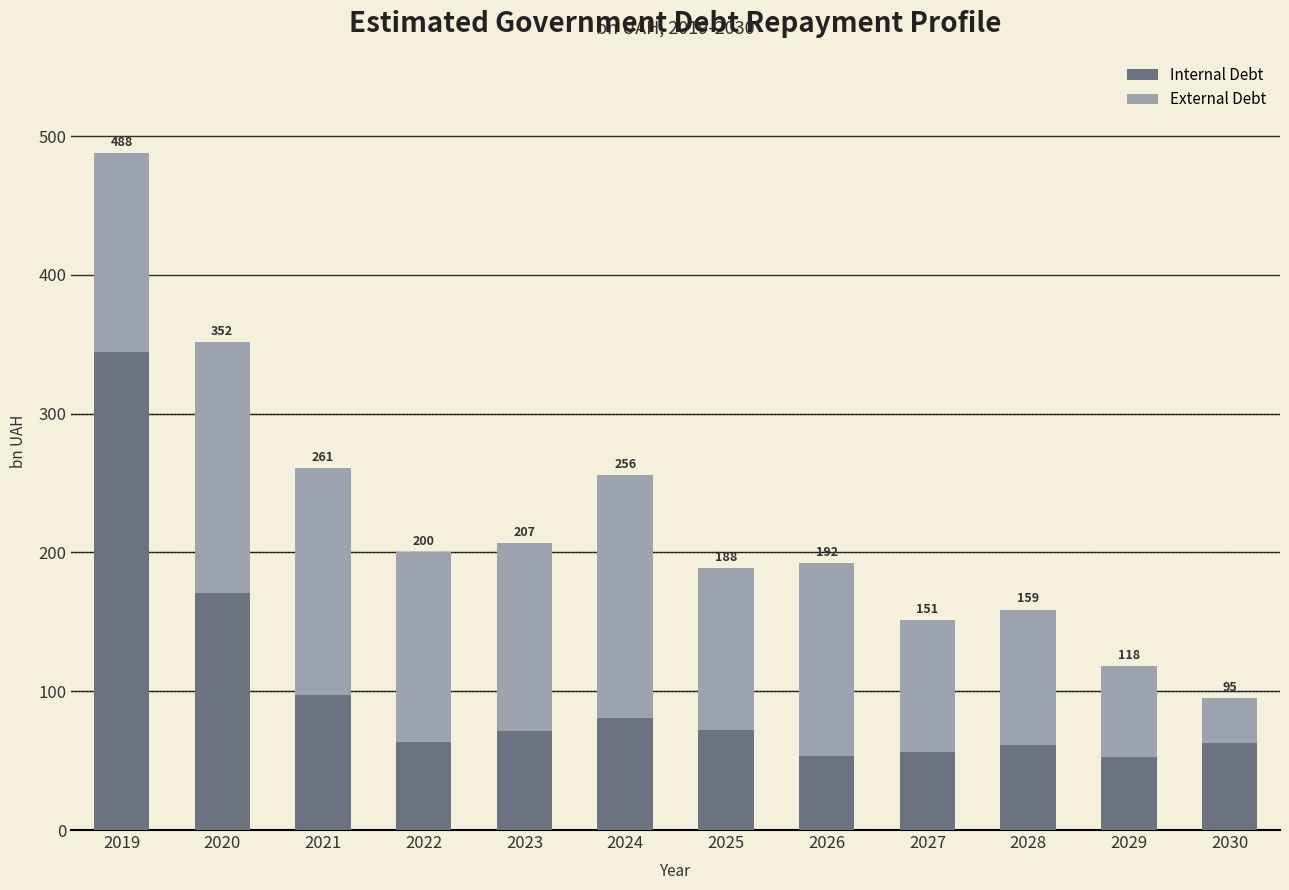

How many bars are there in total?

12